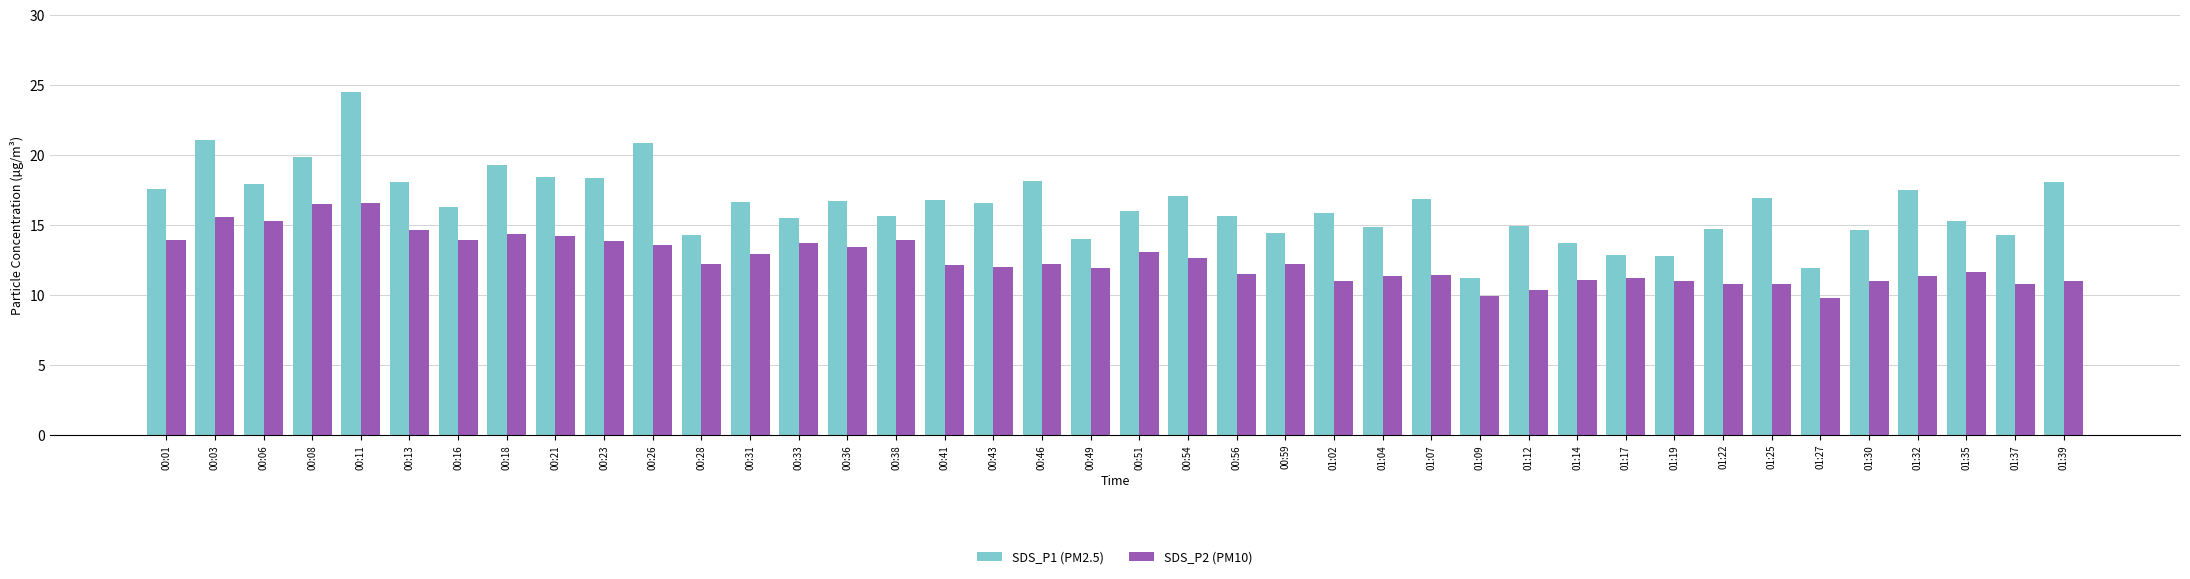

What is the spread (max minus min) of values at 00:54?

4.4